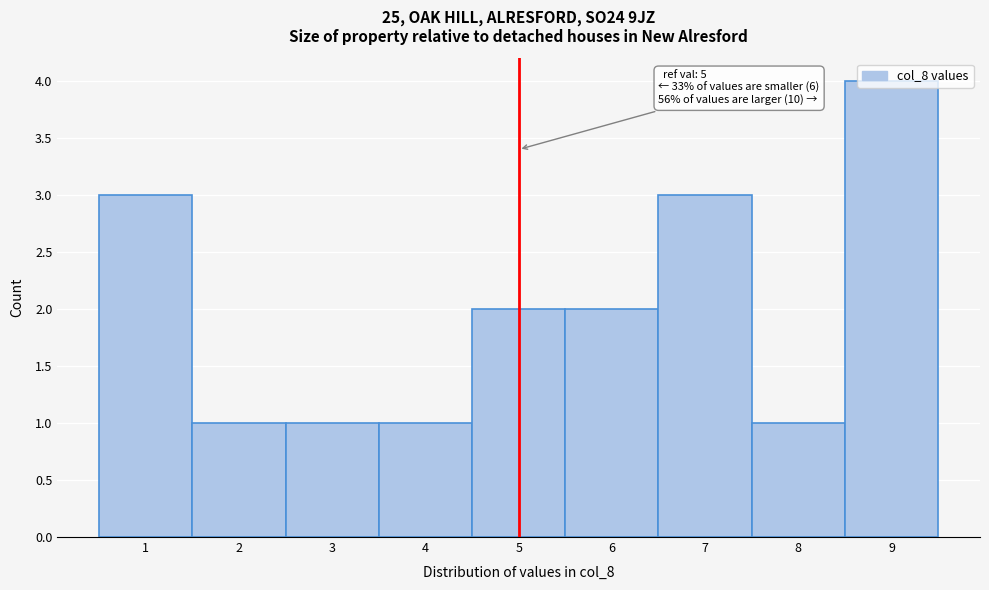

Over which range of the x-axis is the bar tallest?

8.5 to 9.5